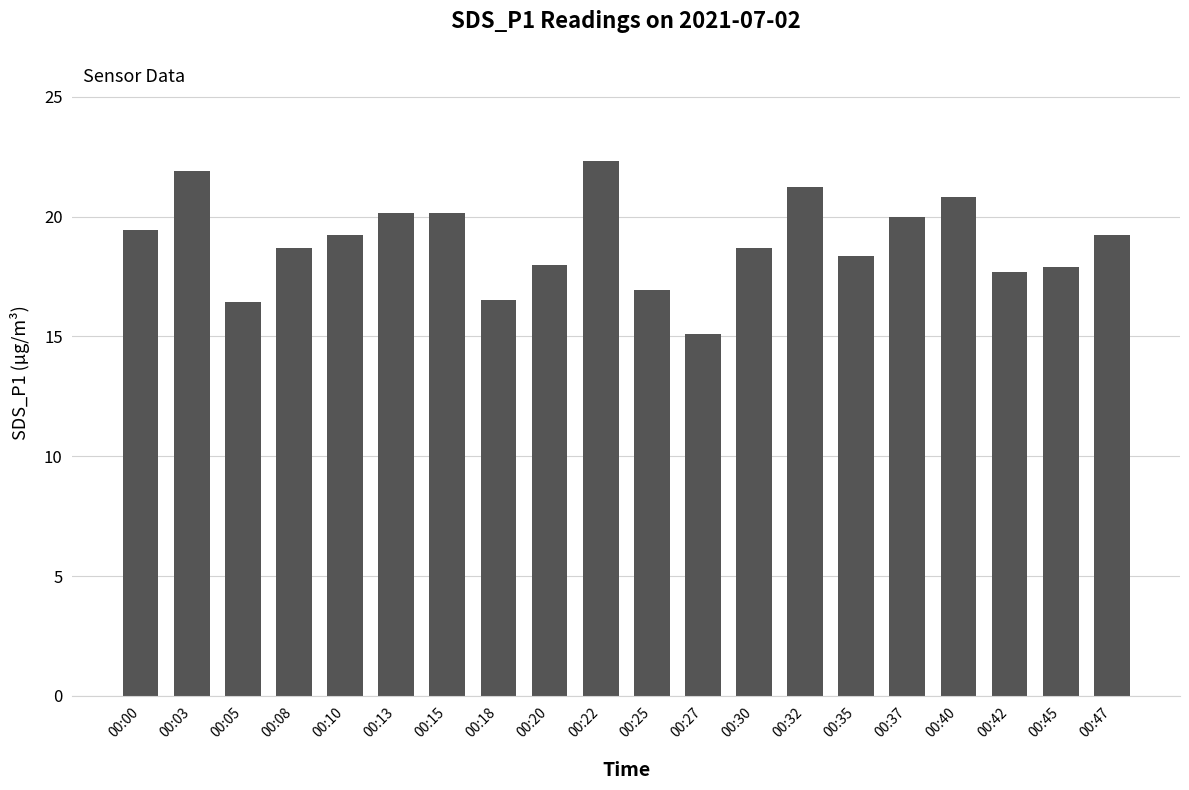

How many categories are shown in the chart?

20